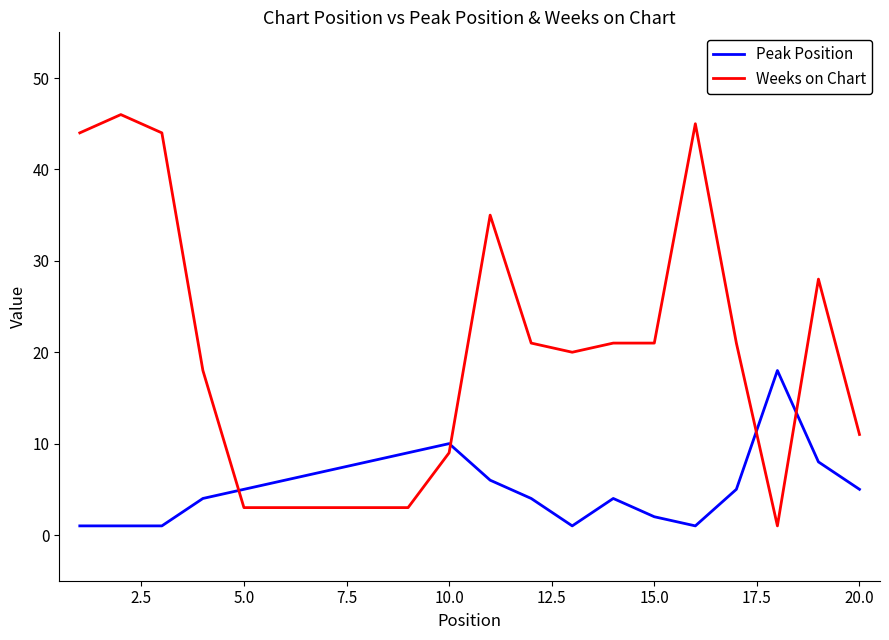

What is the difference between the maximum and minimum values in the Peak Position series?

17